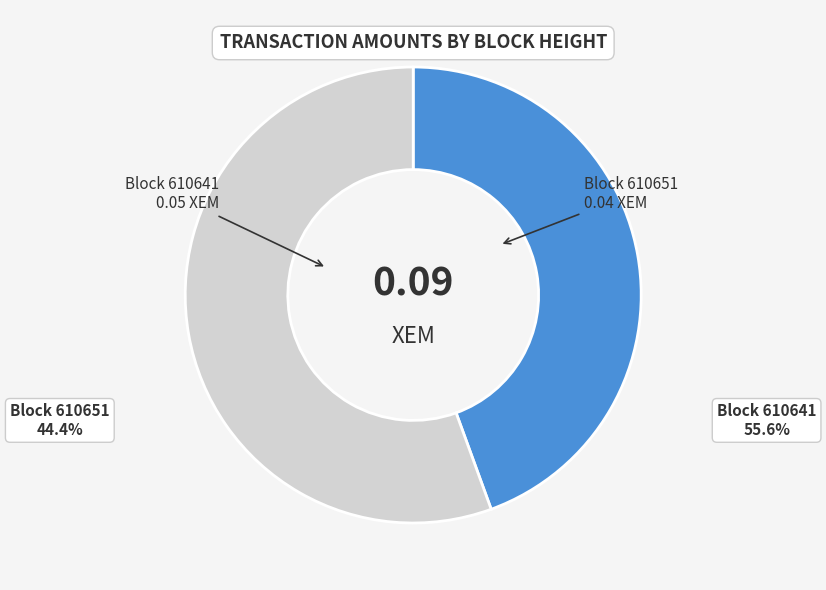

Is there a majority slice in this chart?

Yes